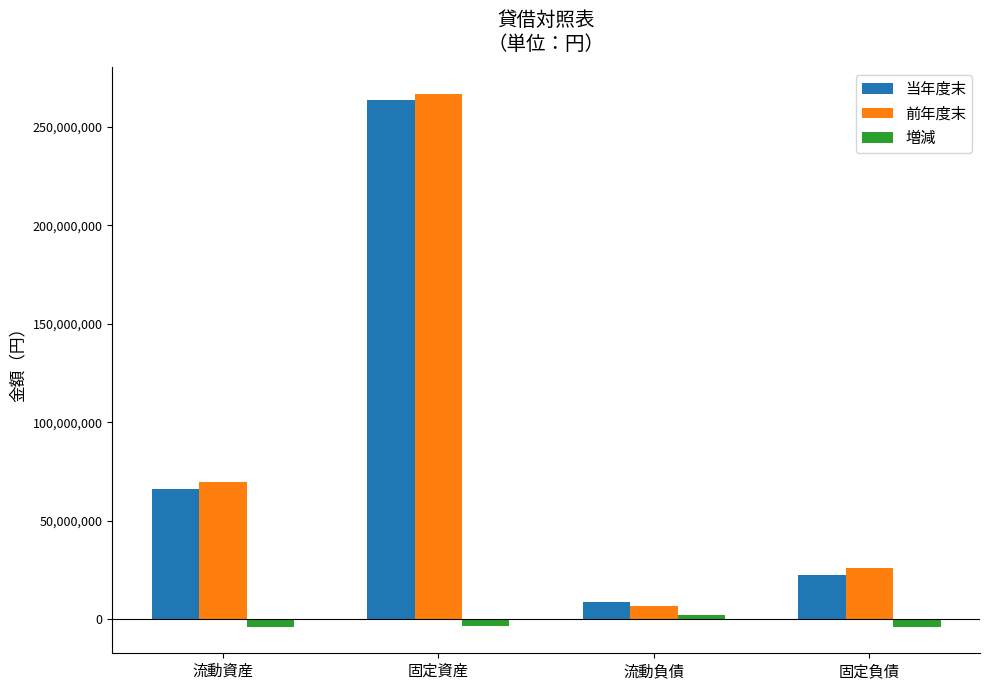

At which category is the sum across all series the highest?

固定資産